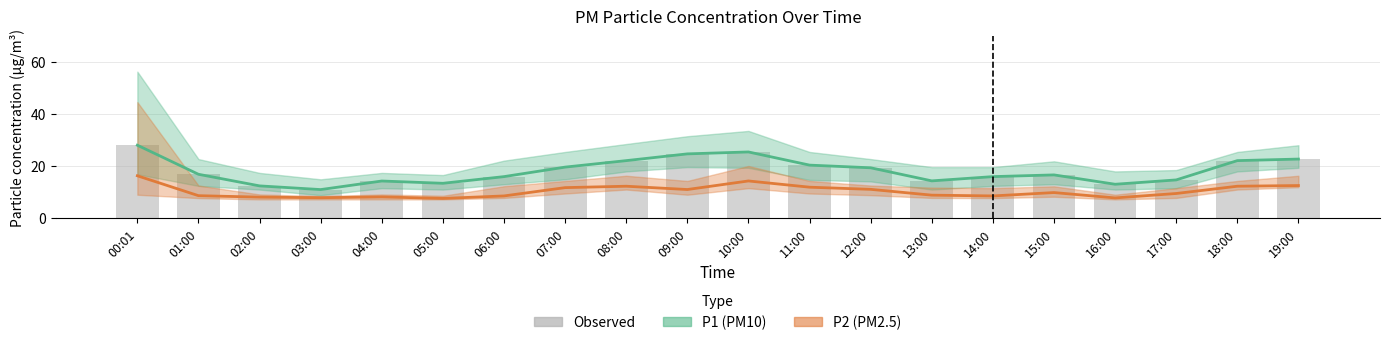

What is the difference between the maximum and minimum values?

17.1